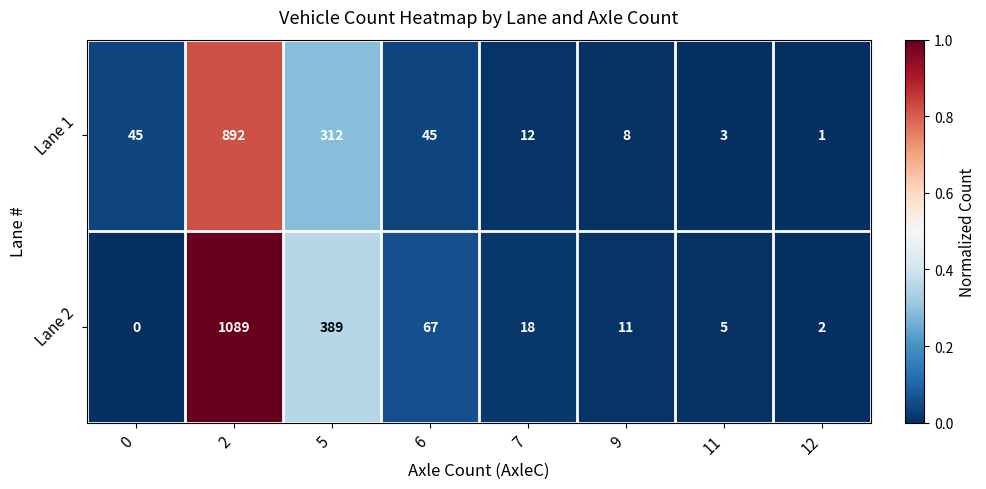

Which label corresponds to the largest value in the chart?

2